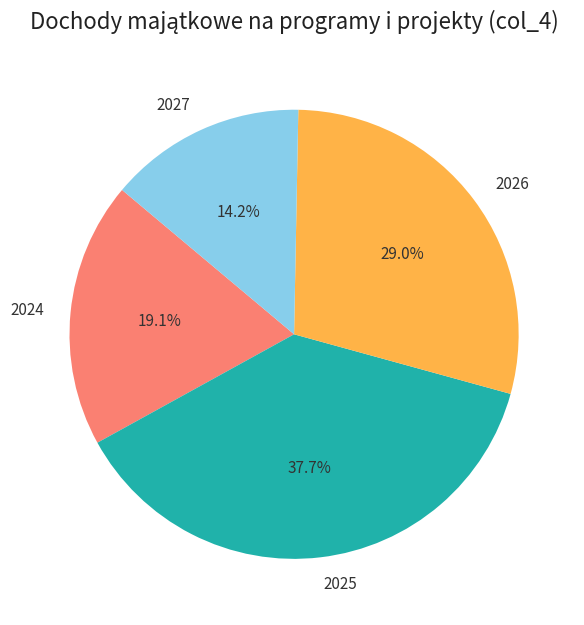

Is 2024 the majority of the pie?

No